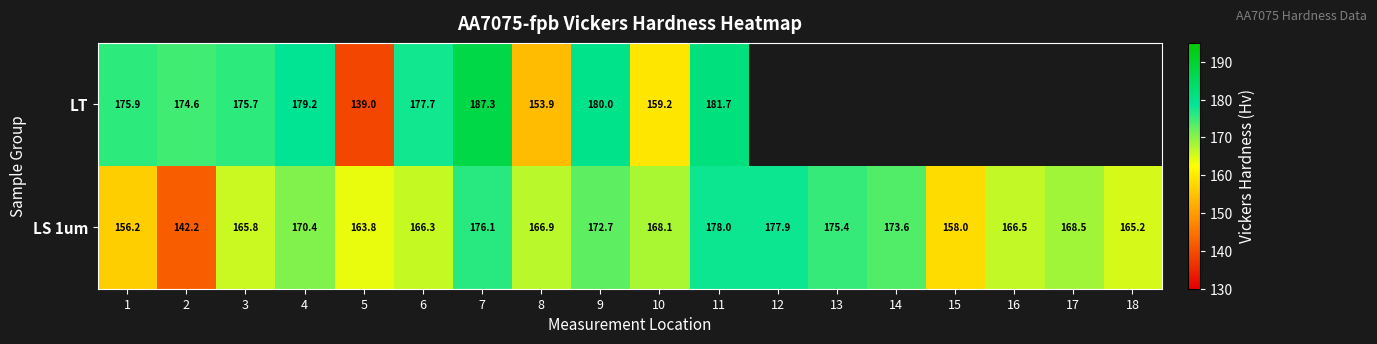

Is the value of LT at 11 greater than the value of LS 1um at 15?

Yes